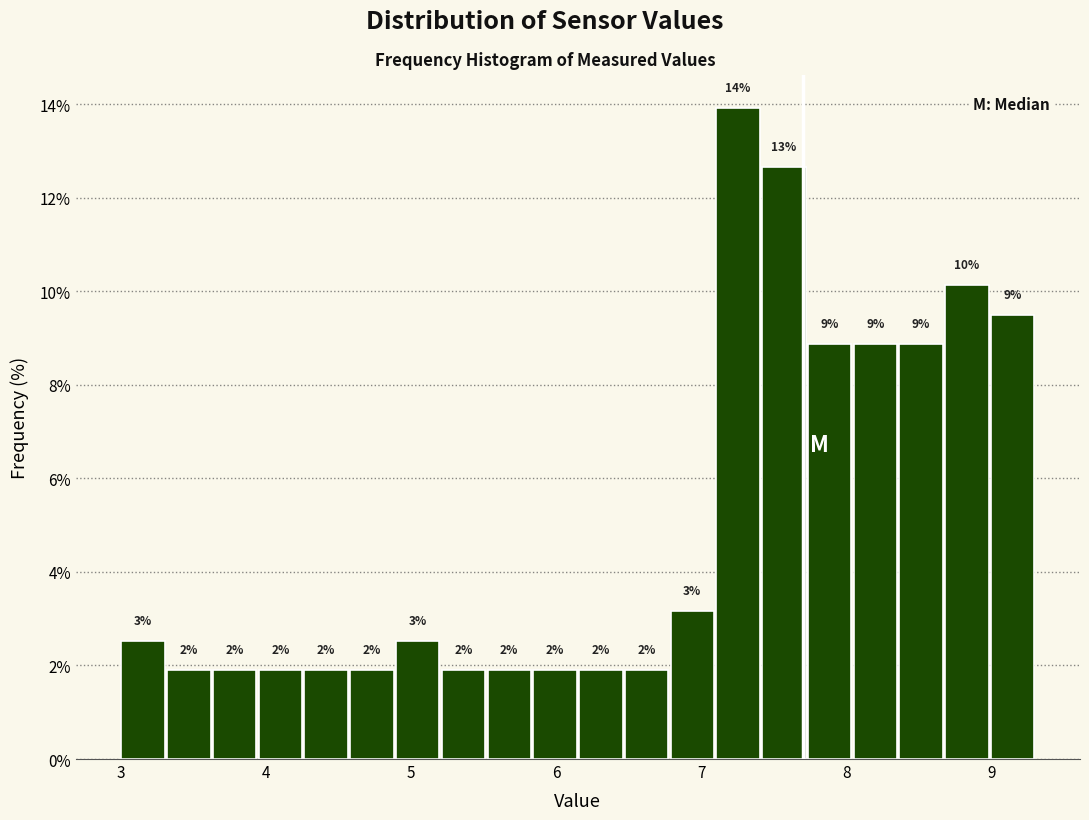

Read against the x-axis, roughly where is the centre of the tallest bar?

7.3